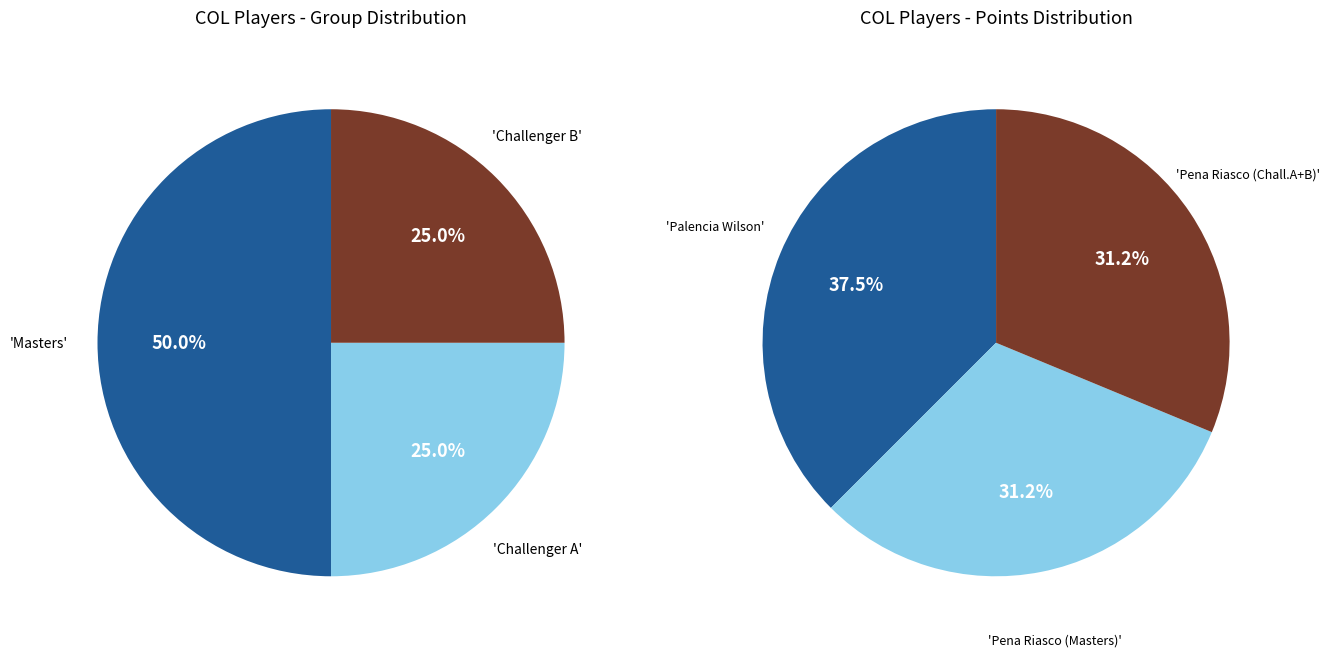

To the nearest percent, what is the difference between the largest and smallest slice percentages?

25%